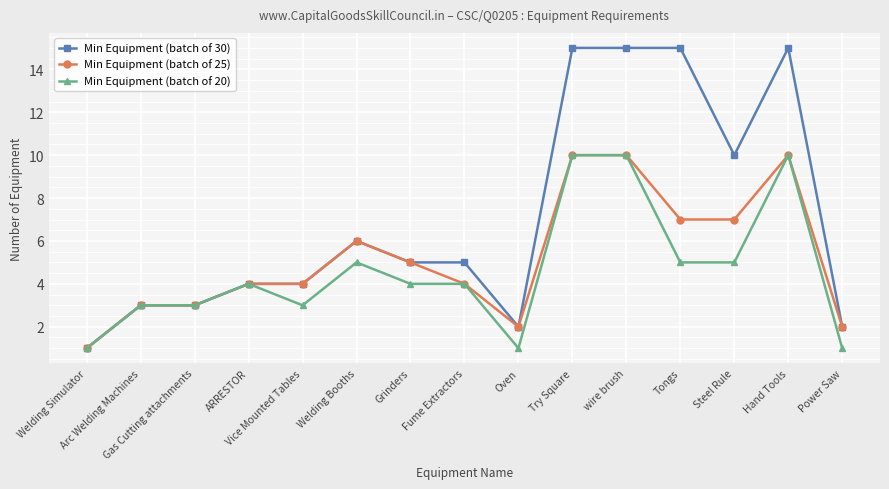

What is the total value across all series at Arc Welding Machines?

9